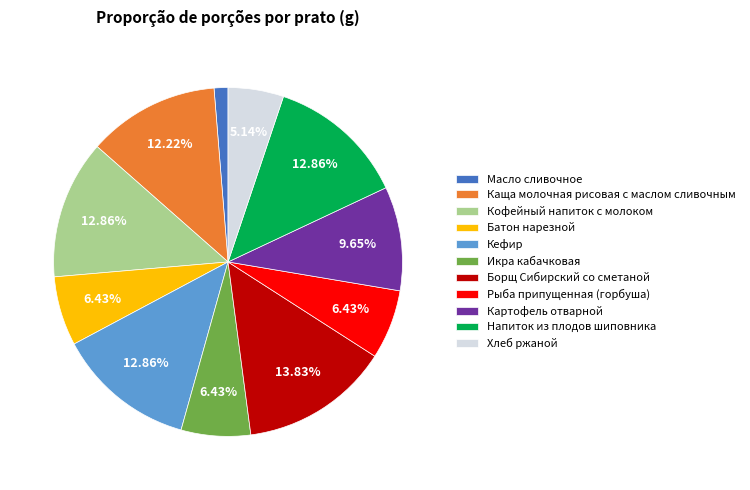

To the nearest percent, what portion does Картофель отварной represent?

10%